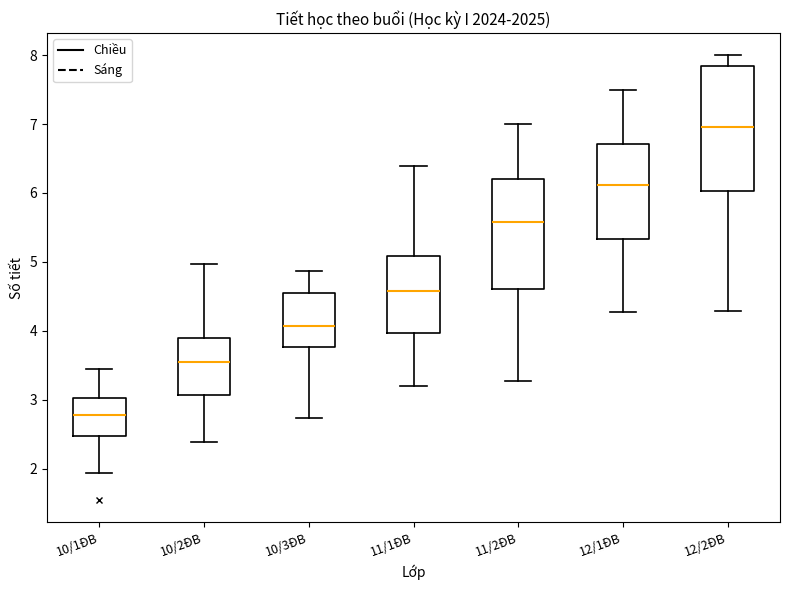

Which box has the highest median line?

12/2ĐB